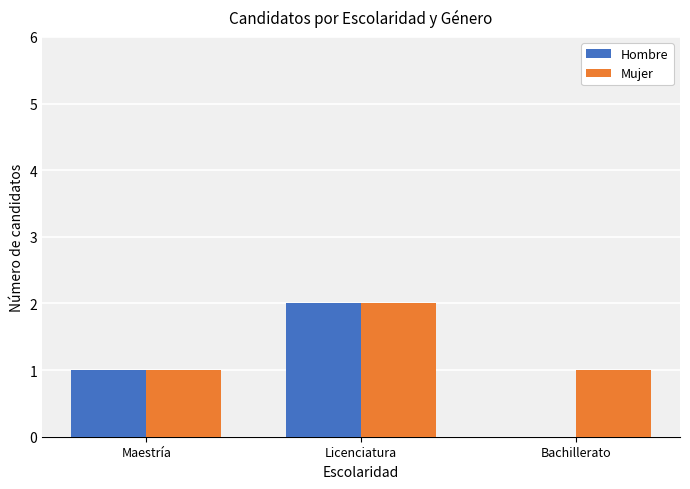

The value of Hombre at Licenciatura is 4. True or false?

False